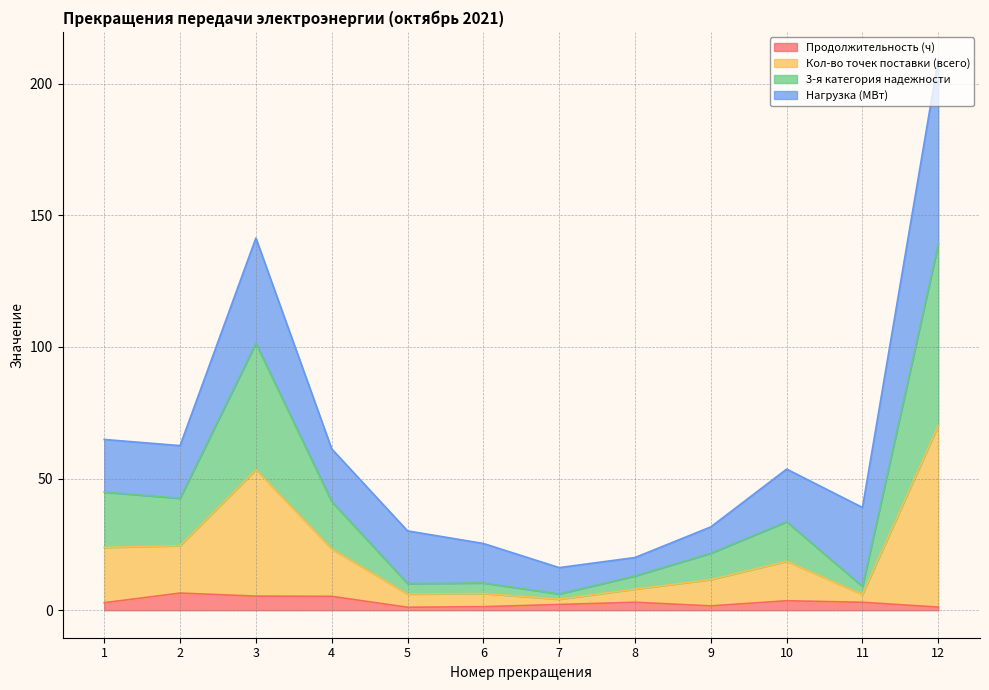

Between 8 and 1, which is larger?

8